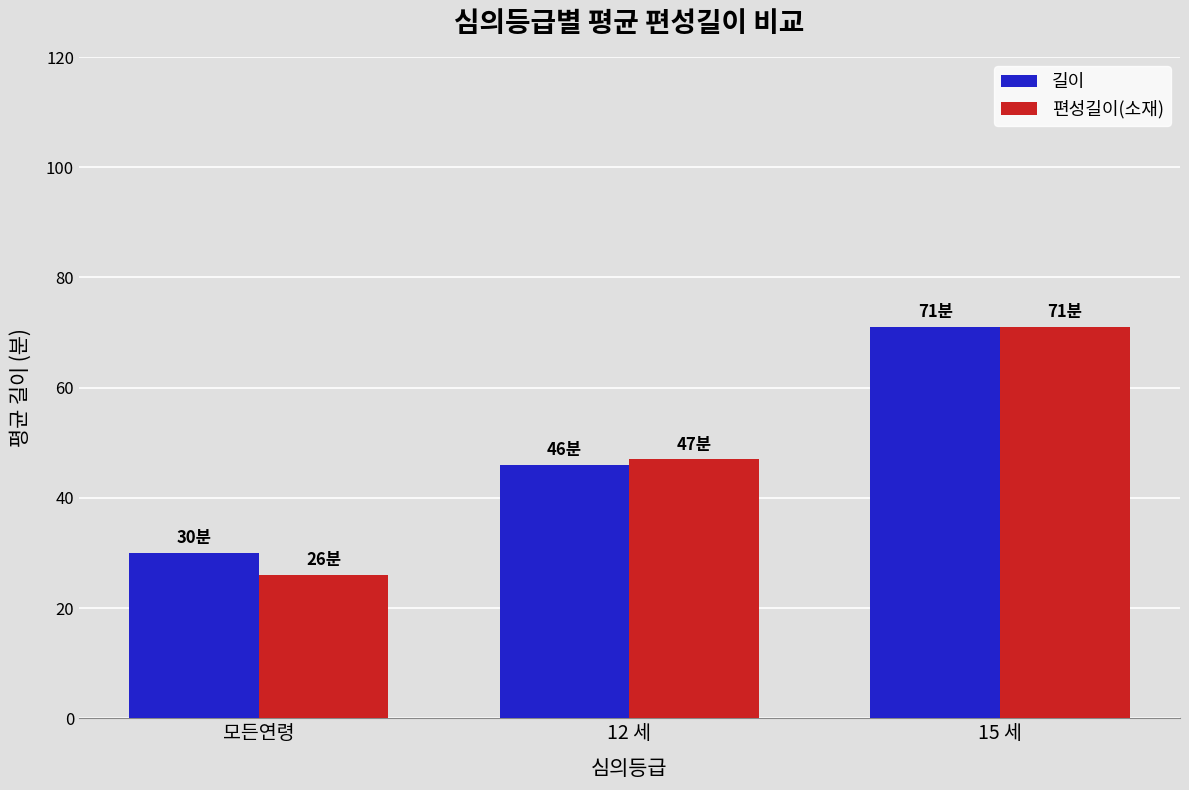

Between 12 세 and 15 세, which series saw the biggest shift?

길이